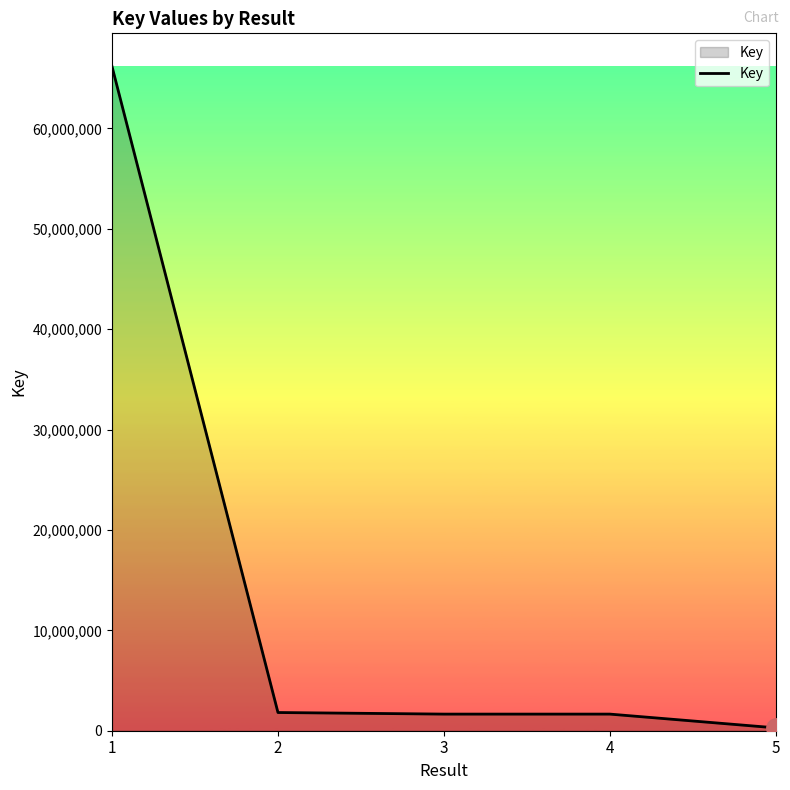

Is it true that the value at 1 is 66160061?

True